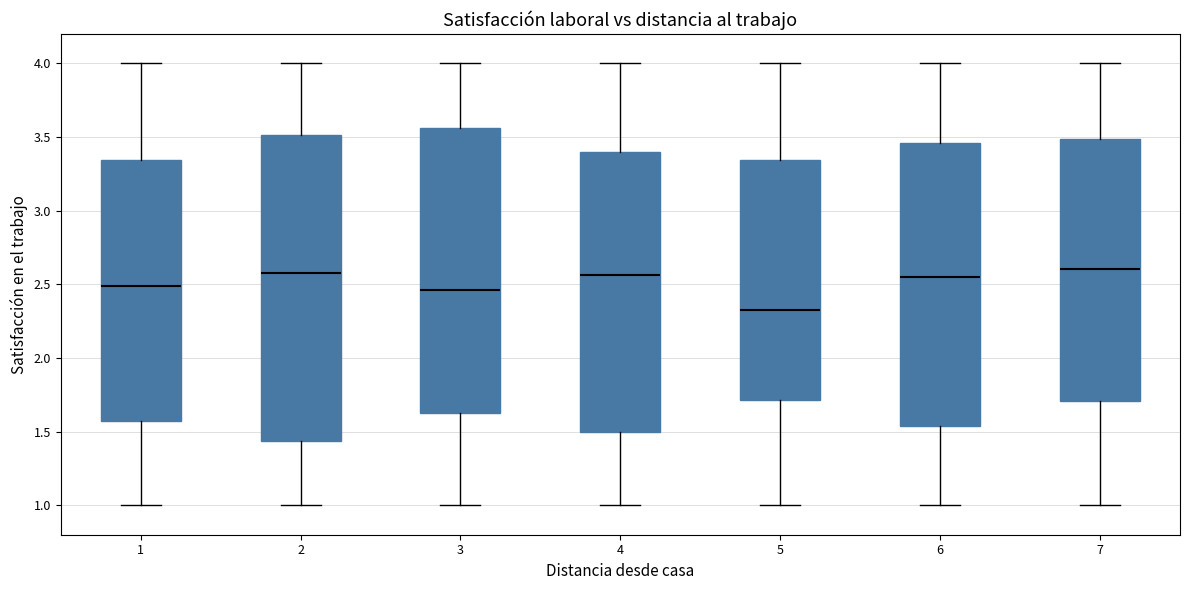

Reading left to right, read every box against the y-axis: the position of its median line, the range the box covers, and the ends of its whiskers. The values are not printed on the chart, so give them approximately, as read against the axis.

1: median 2.50, box 1.60 to 3.35, whiskers 1.00 to 4.00
2: median 2.55, box 1.45 to 3.50, whiskers 1.00 to 4.00
3: median 2.45, box 1.60 to 3.55, whiskers 1.00 to 4.00
4: median 2.55, box 1.50 to 3.40, whiskers 1.00 to 4.00
5: median 2.30, box 1.70 to 3.35, whiskers 1.00 to 4.00
6: median 2.55, box 1.55 to 3.45, whiskers 1.00 to 4.00
7: median 2.60, box 1.70 to 3.50, whiskers 1.00 to 4.00